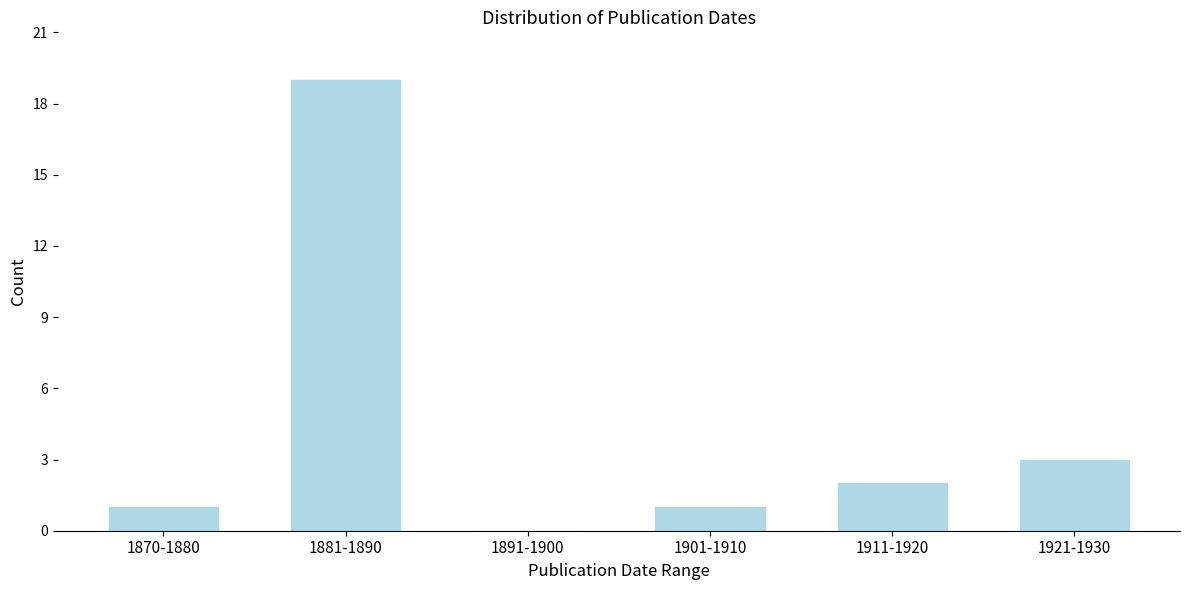

Reading right to left, extract all data points from this chart.

1921-1930=3	1911-1920=2	1901-1910=1	1891-1900=0	1881-1890=19	1870-1880=1